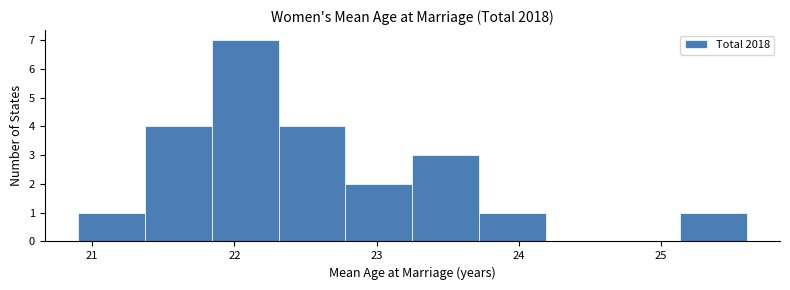

Reading left to right, list every bar in this chart as the range it spans on the x-axis followed by its height. Neither the bar edges nor the heights are printed on the chart, so give them approximately, as read against the axes.

20.90 to 21.37: 1
21.37 to 21.84: 4
21.84 to 22.31: 7
22.31 to 22.78: 4
22.78 to 23.25: 2
23.25 to 23.72: 3
23.72 to 24.19: 1
24.19 to 24.66: 0
24.66 to 25.13: 0
25.13 to 25.60: 1